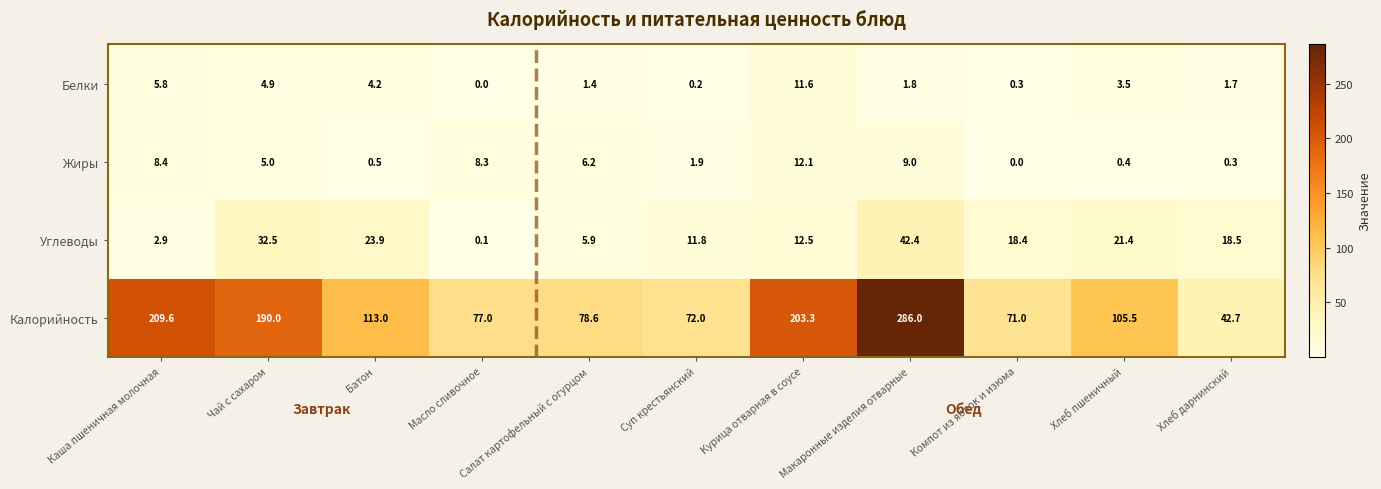

Which series has the largest total across all categories?

Калорийность